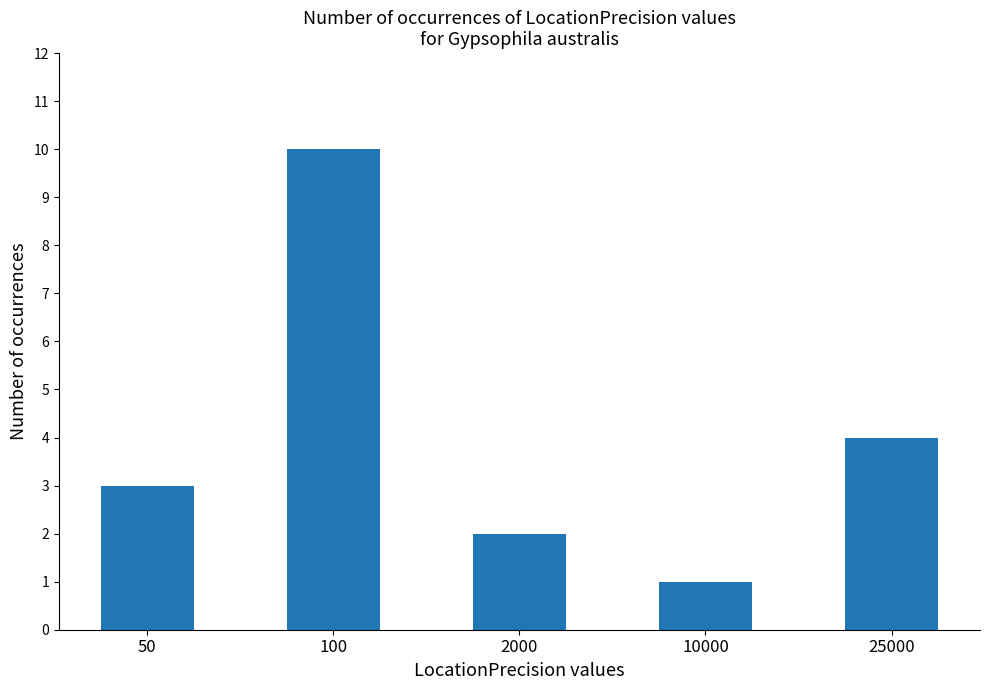

Does the chart contain any negative values?

No